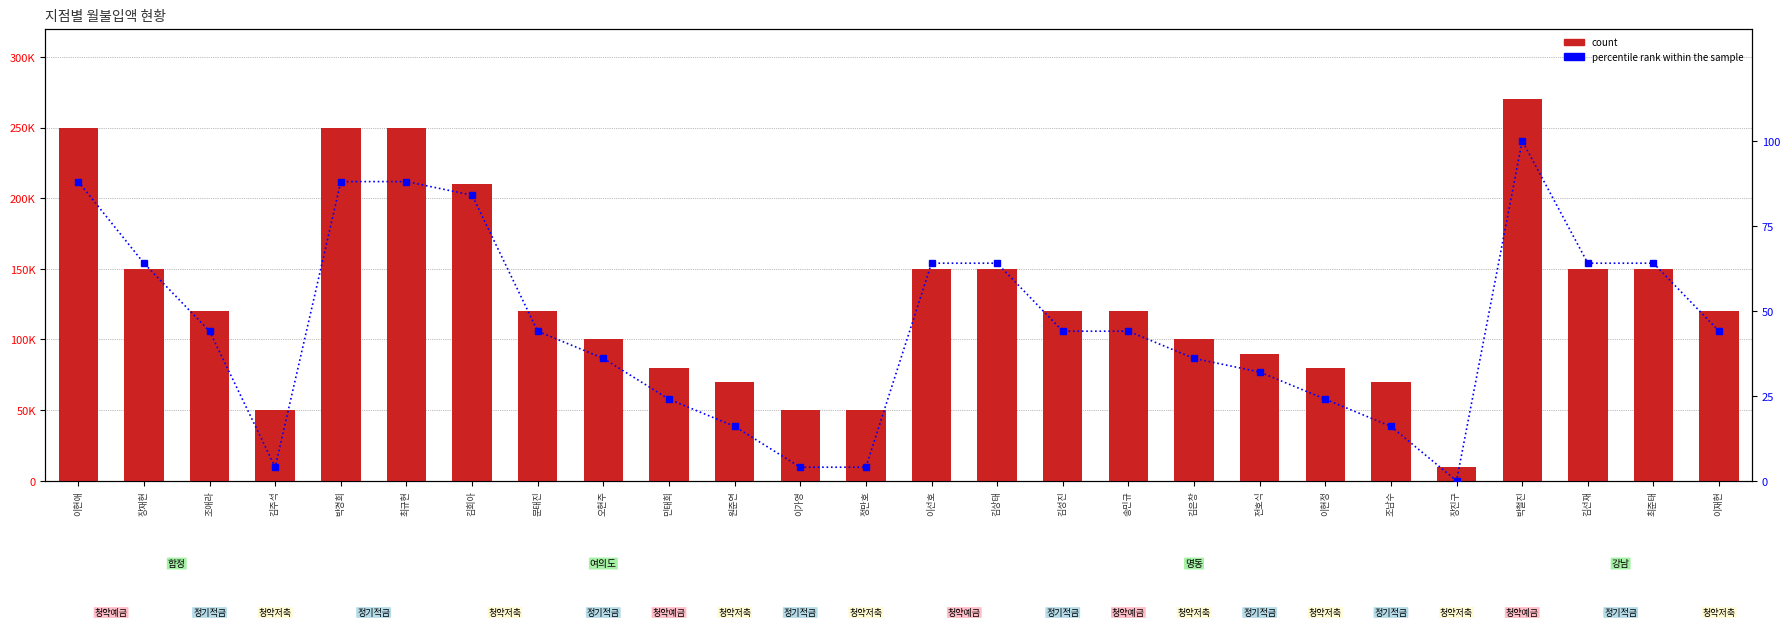

What are all the series names shown in the legend?

count, percentile rank within the sample